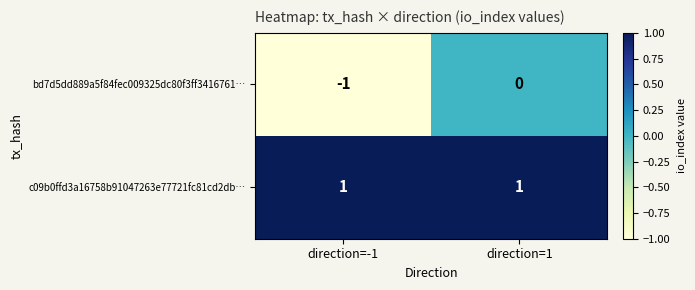

At which label is bd7d5dd889a5f84fec009325dc80f3ff3416761… closest to 0?

direction=1